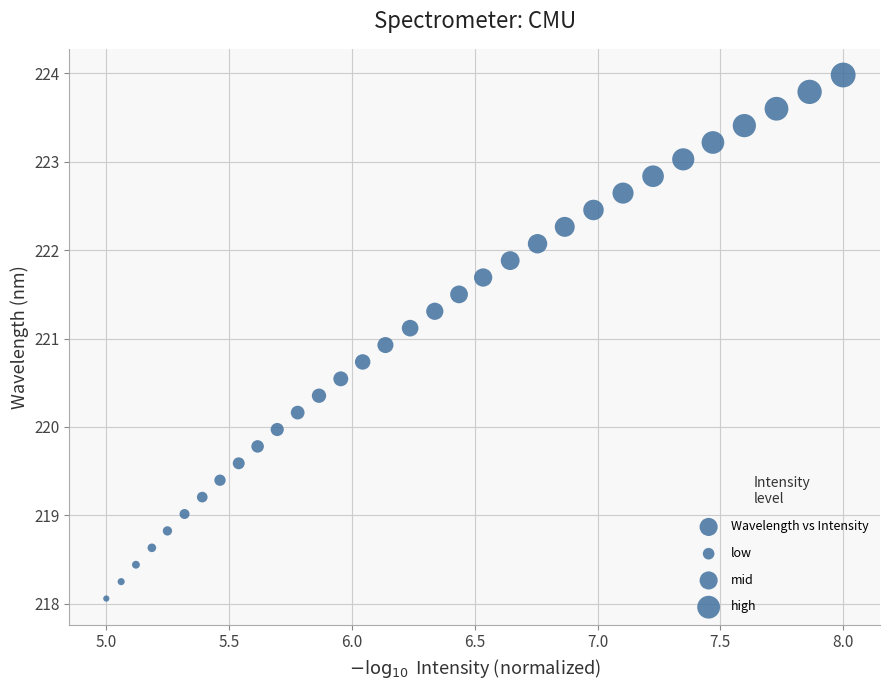

What is the range of X values (max minus min)?

3.0